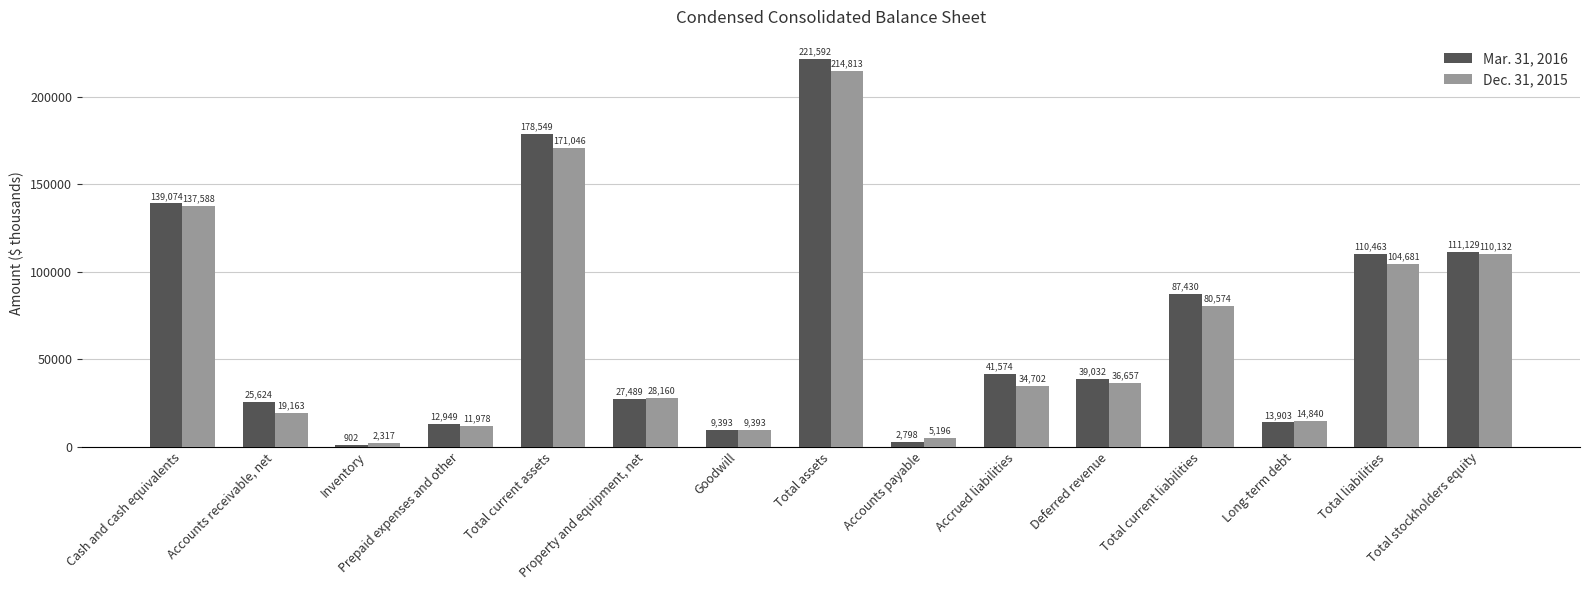

Reading left to right, extract all data points from this chart.

Mar. 31, 2016: Cash and cash equivalents=139074	Accounts receivable, net=25624	Inventory=902	Prepaid expenses and other=12949	Total current assets=178549	Property and equipment, net=27489	Goodwill=9393	Total assets=221592	Accounts payable=2798	Accrued liabilities=41574	Deferred revenue=39032	Total current liabilities=87430	Long-term debt=13903	Total liabilities=110463	Total stockholders equity=111129
Dec. 31, 2015: Cash and cash equivalents=137588	Accounts receivable, net=19163	Inventory=2317	Prepaid expenses and other=11978	Total current assets=171046	Property and equipment, net=28160	Goodwill=9393	Total assets=214813	Accounts payable=5196	Accrued liabilities=34702	Deferred revenue=36657	Total current liabilities=80574	Long-term debt=14840	Total liabilities=104681	Total stockholders equity=110132